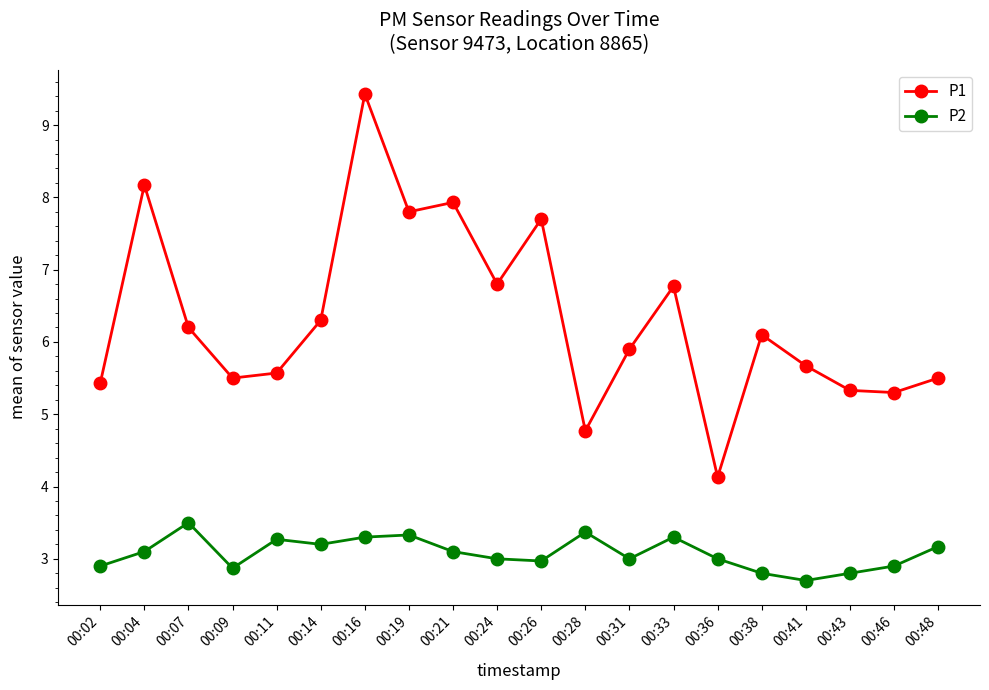

How many data points in P1 are above 6?

10